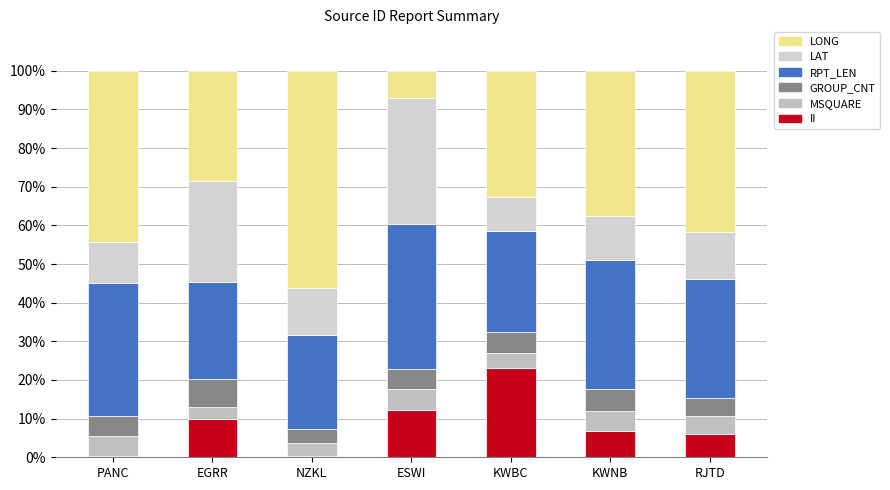

What is the difference between the RPT_LEN values at PANC and KWNB?

0.8